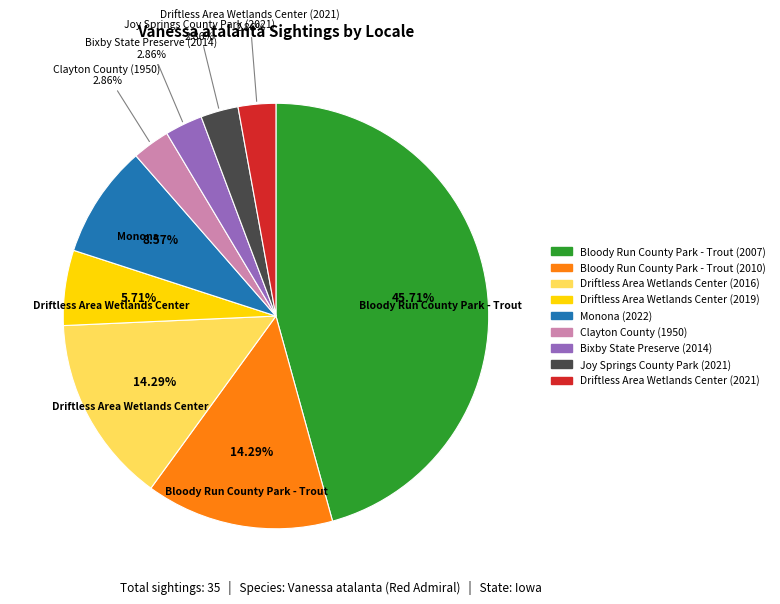

The Driftless Area Wetlands Center (2019) slice represents 12% of the pie. True or false?

False